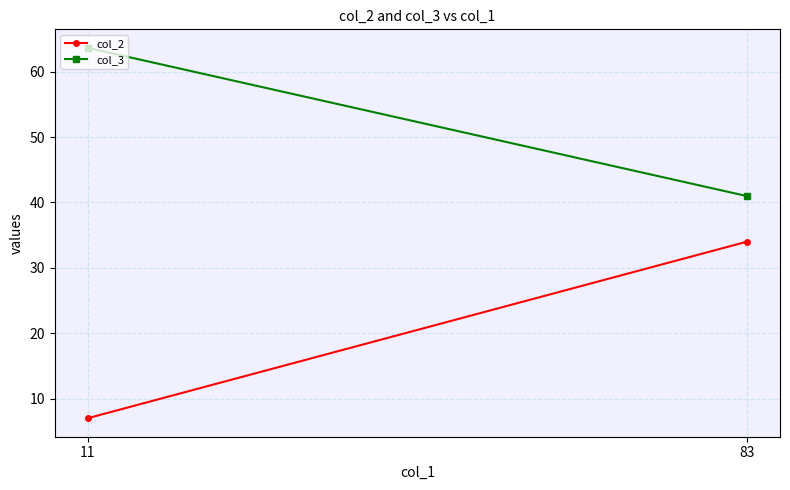

Between 83 and 11, which series saw the biggest shift?

col_2